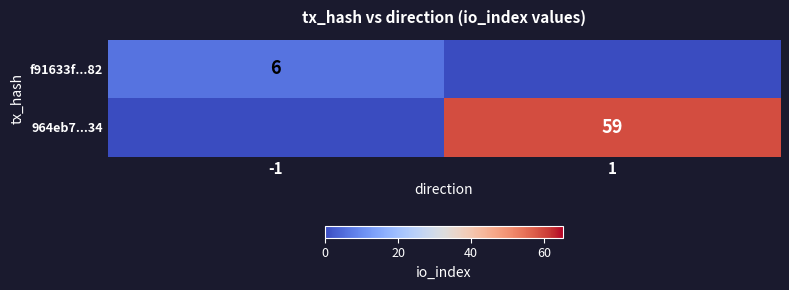

Is the value of 964eb7...34 at 1 greater than the value of f91633f...82 at -1?

Yes